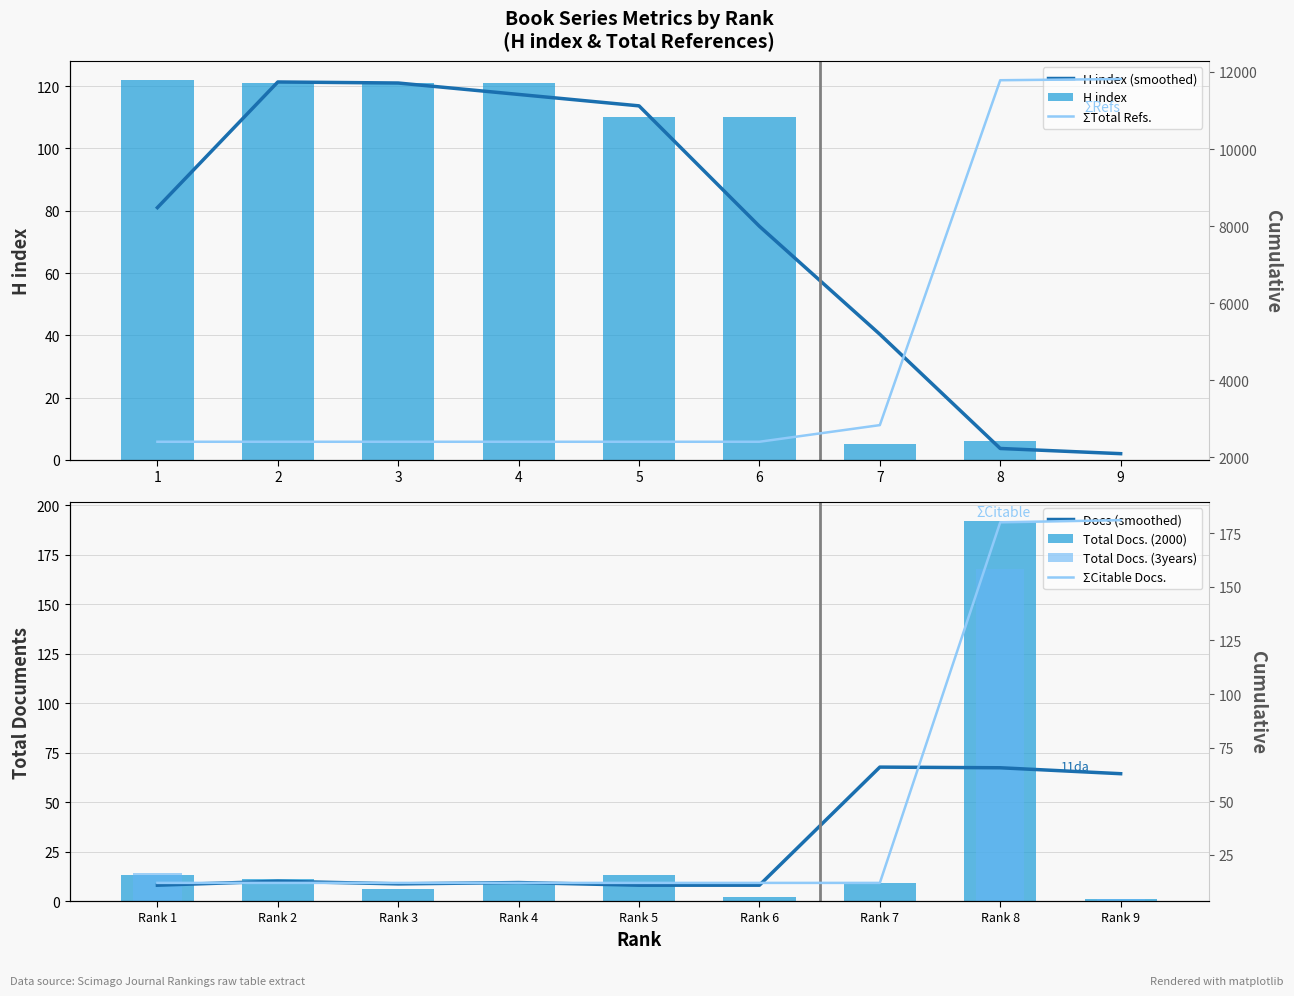

What is the sum of all H index values?

716